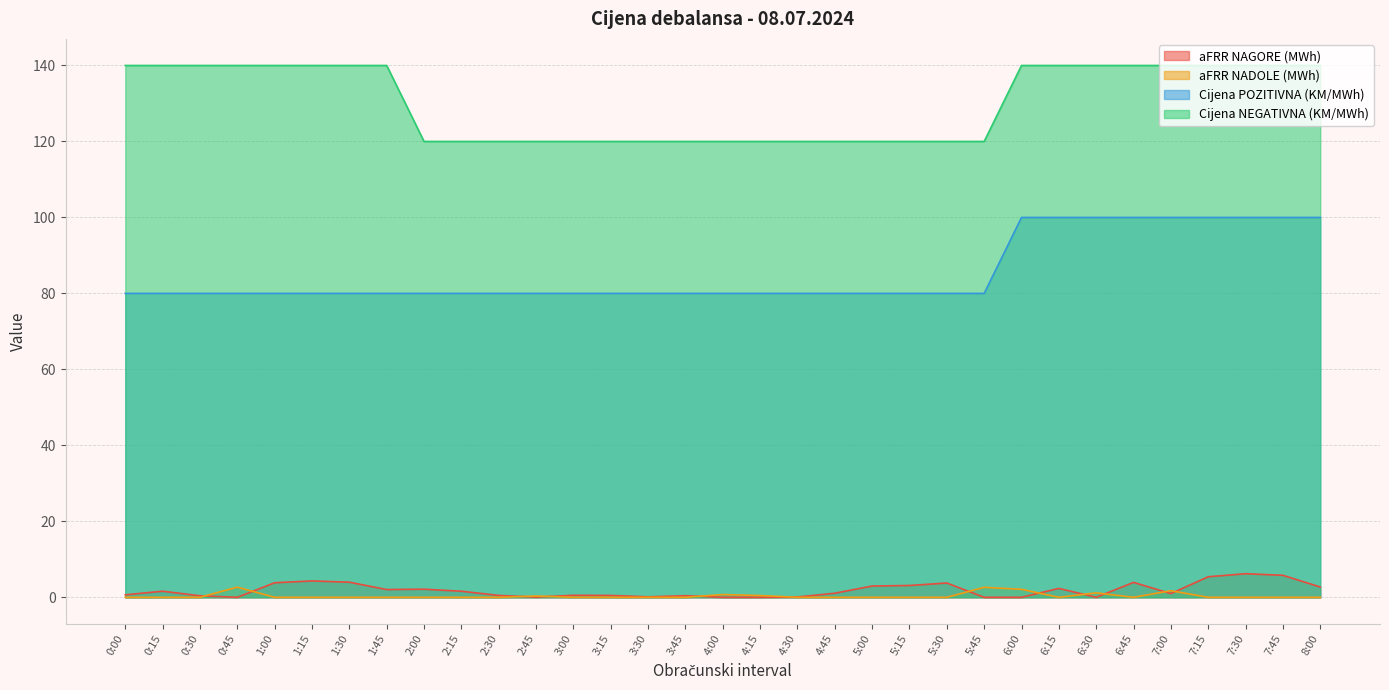

What is the maximum value for aFRR NADOLE (MWh)?

2.7